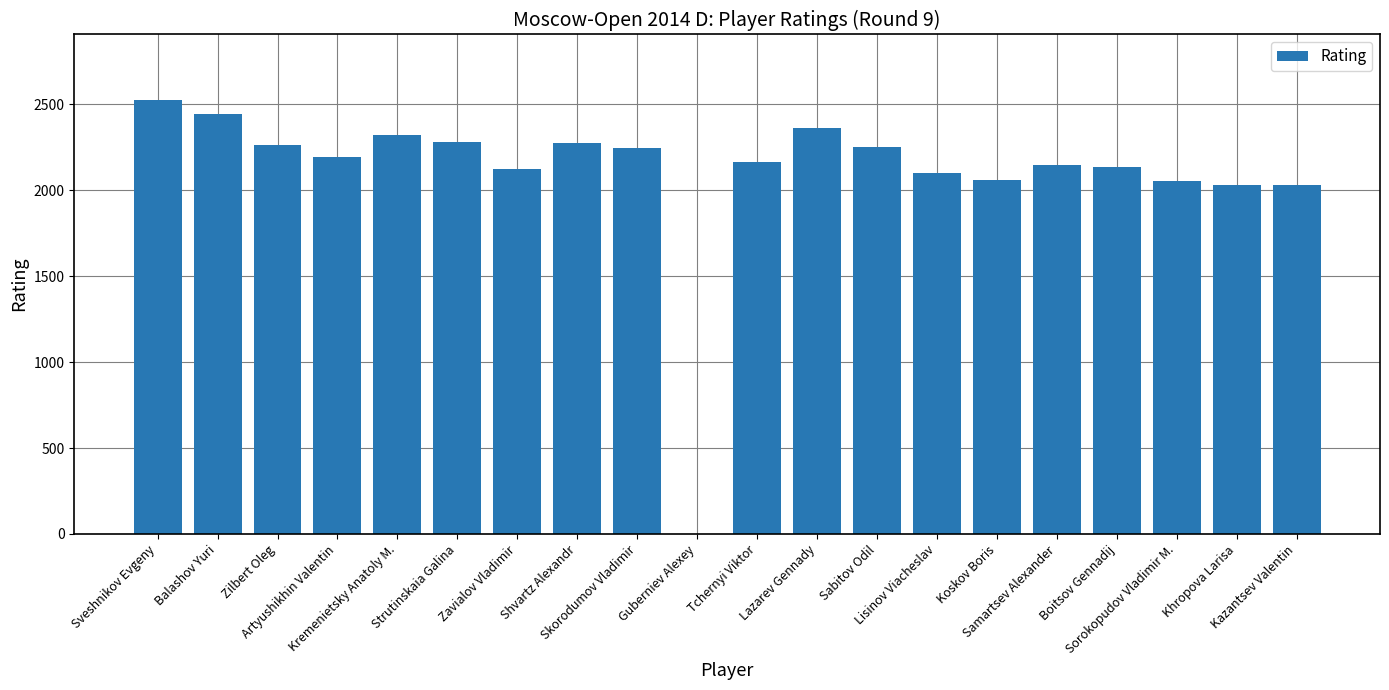

What is the average value?

2101